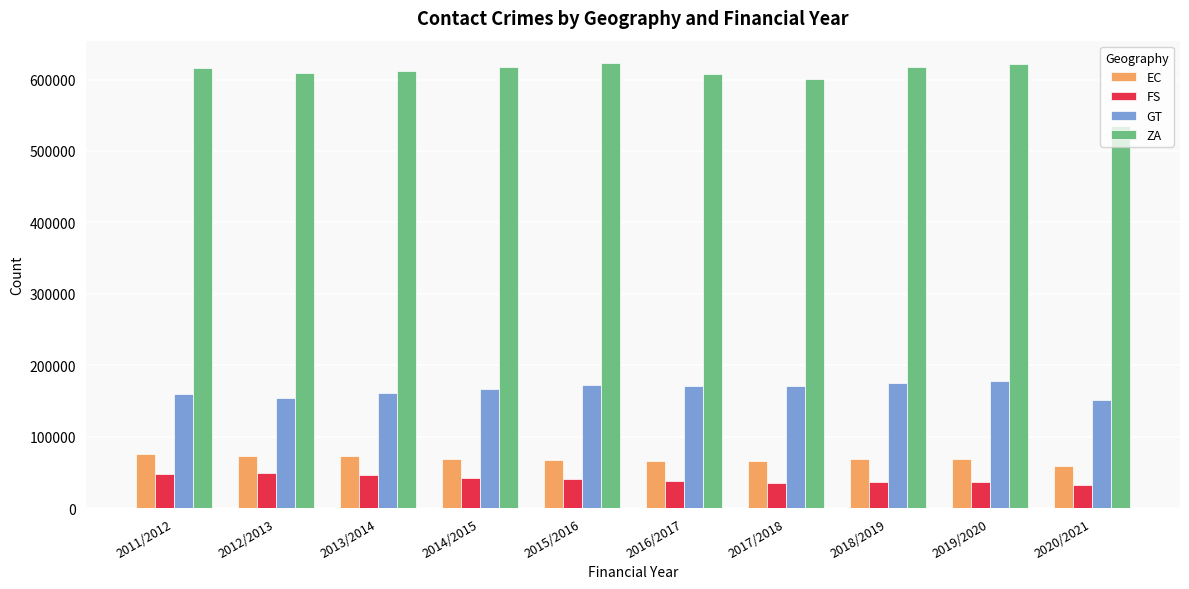

Which series has the widest spread of values?

ZA